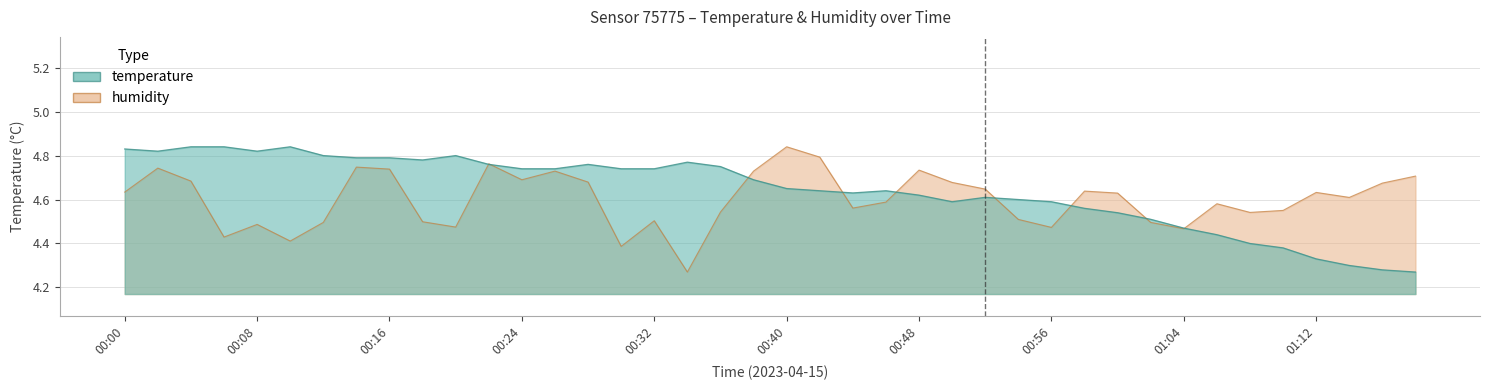

At which category does temperature reach its first local peak?

00:10